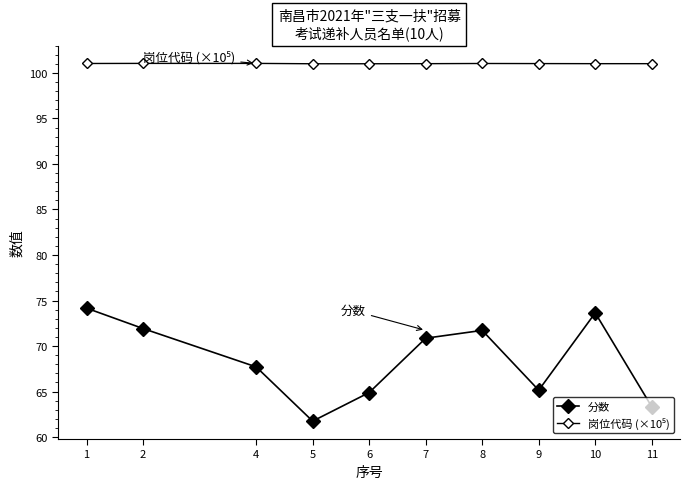

How many lines are shown in the chart?

2